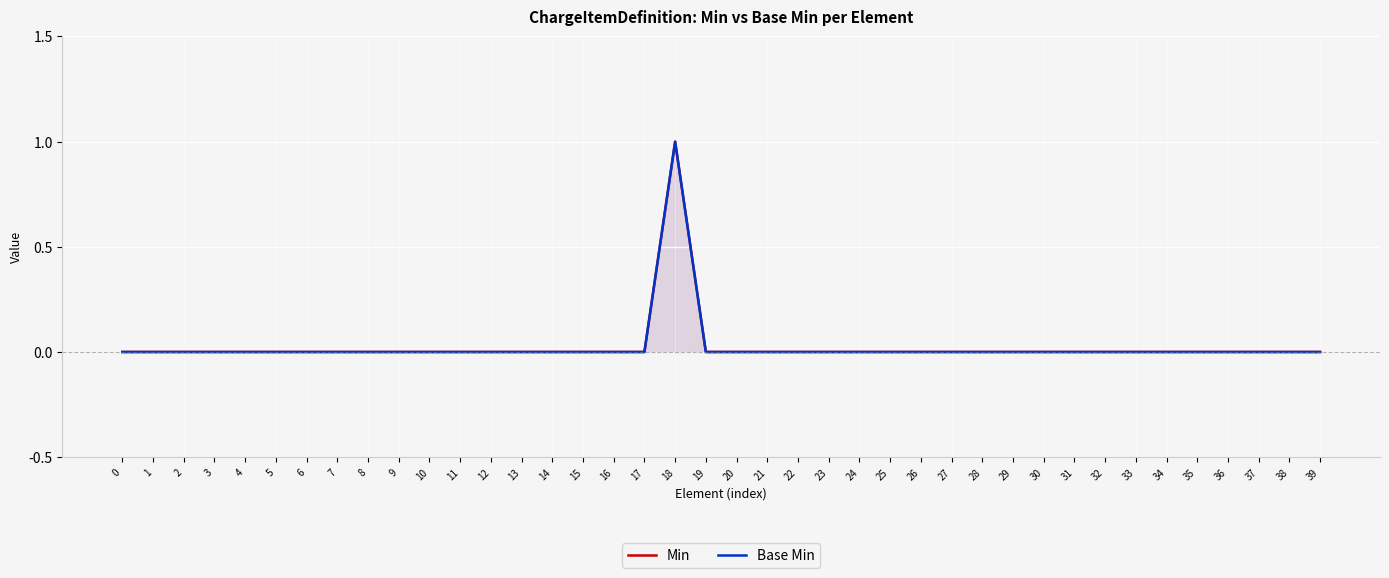

At which category is the sum across all series the highest?

18